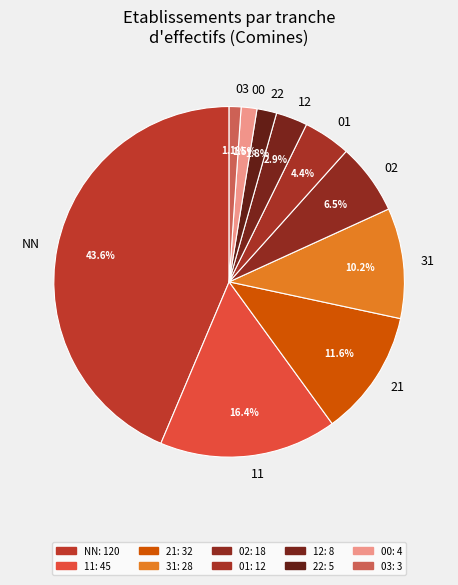

Does 21 represent more than half of the total?

No